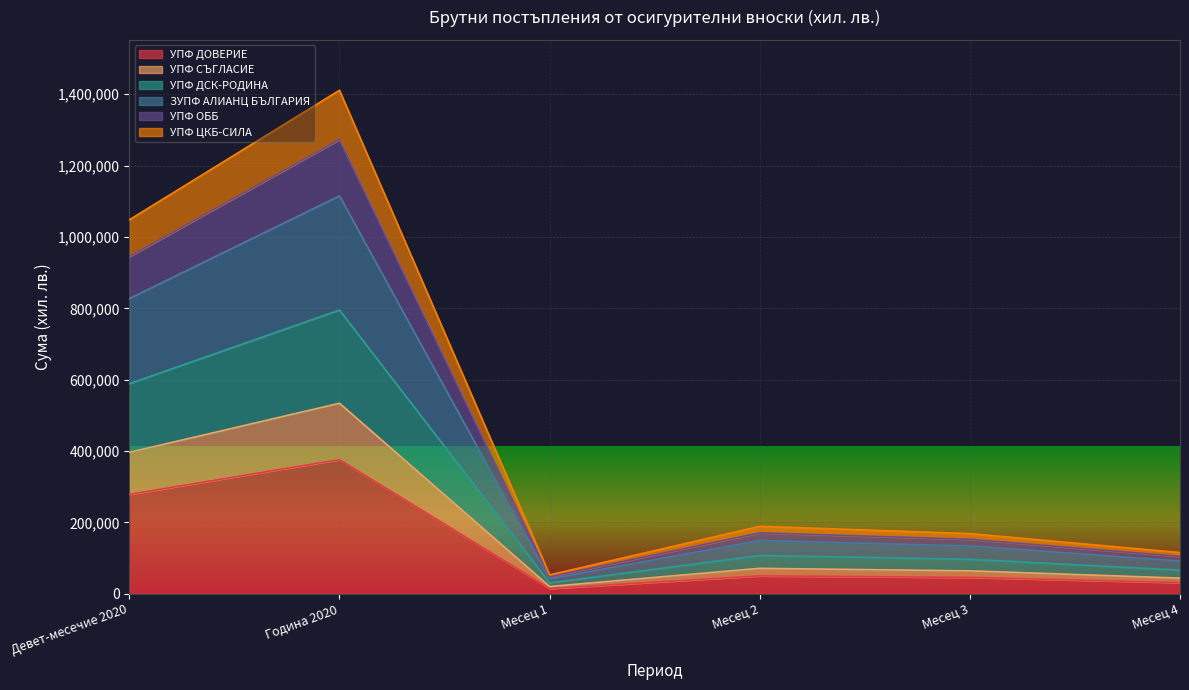

At which category is the sum across all series the highest?

Година 2020